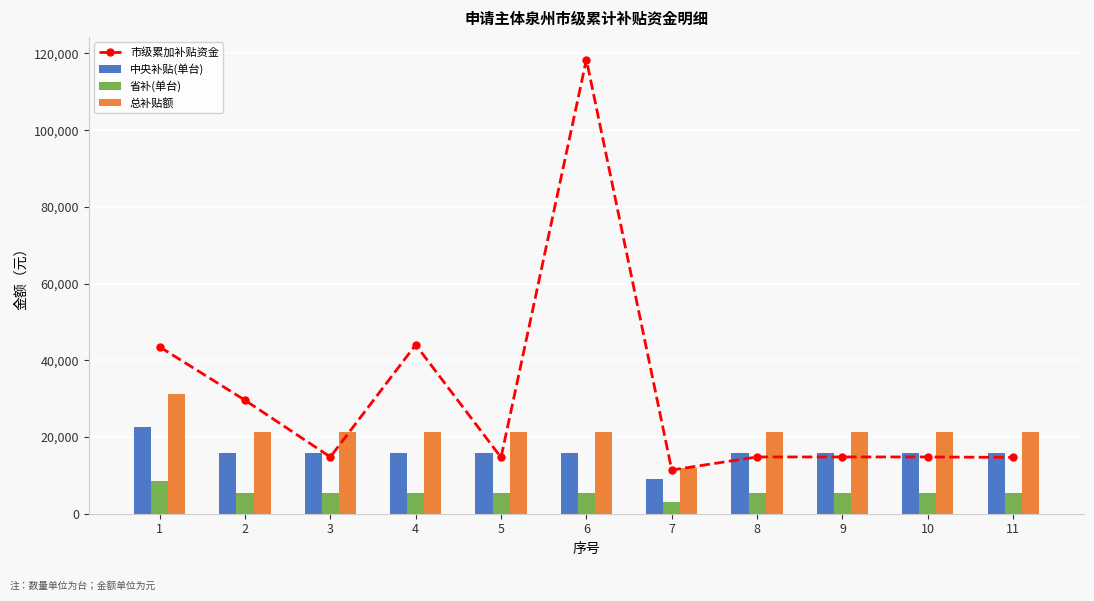

At how many categories does at least one series exceed 69866?

1